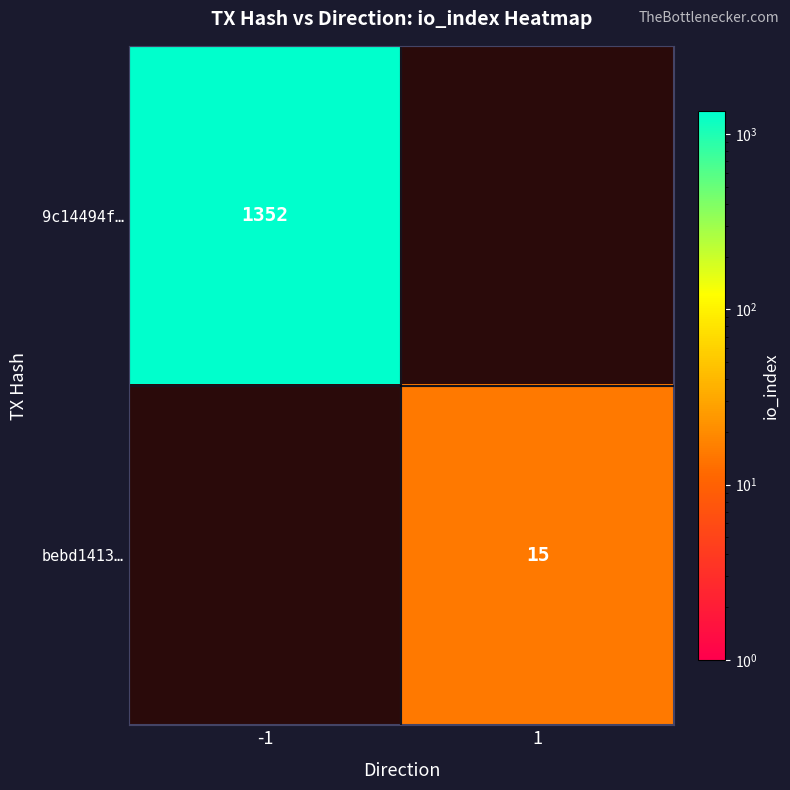

Is it true that 9c14494f… equals 608 at -1?

False